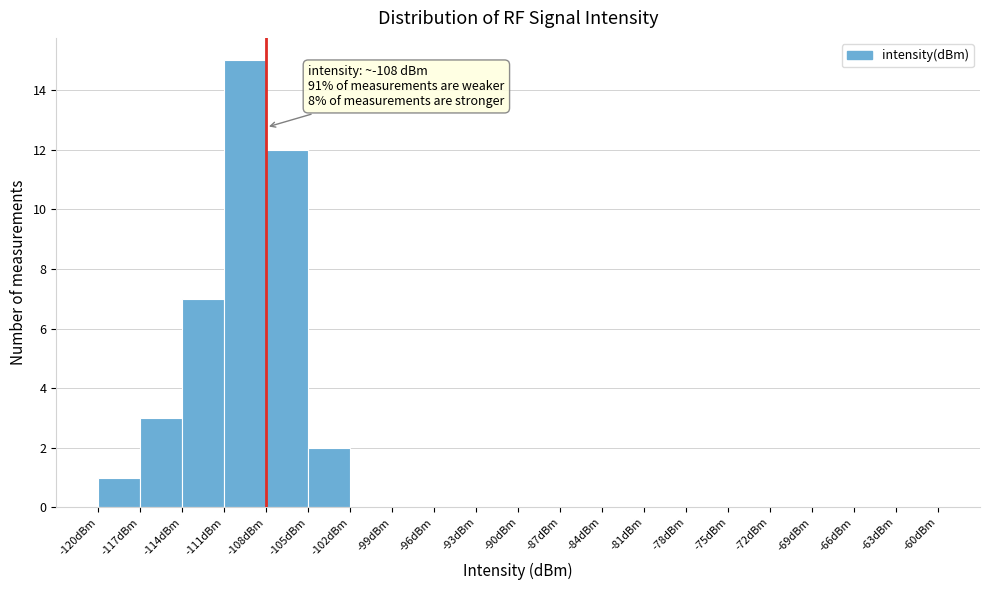

Which range on the x-axis has the tallest bar?

-111 to -108